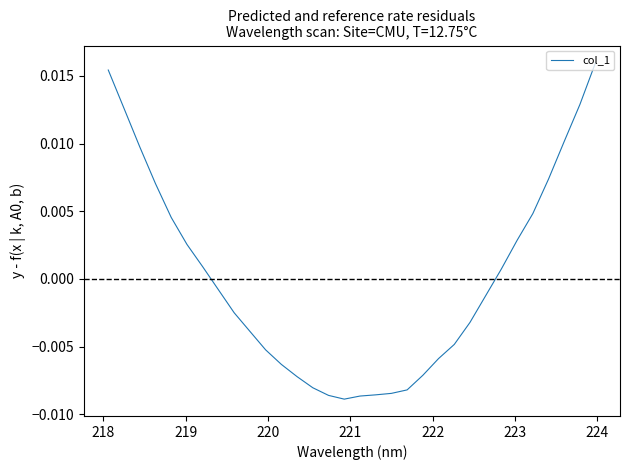

How many values exceed 0?

14